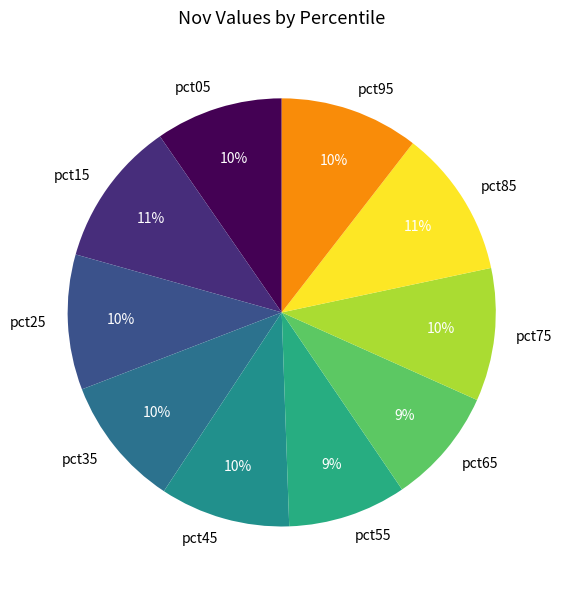

Do pct85 and pct25 together represent more than half of the pie?

No